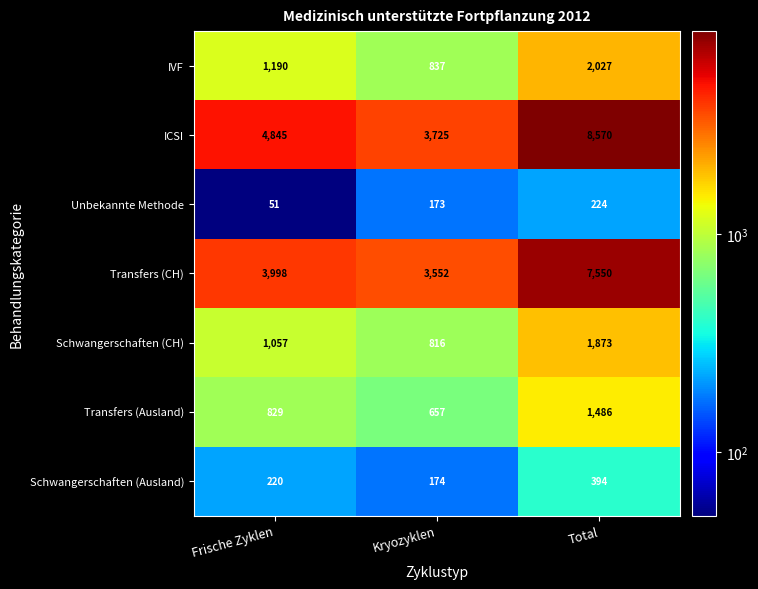

Rank the series by their maximum value, from highest to lowest.

ICSI, Transfers (CH), IVF, Schwangerschaften (CH), Transfers (Ausland), Schwangerschaften (Ausland), Unbekannte Methode